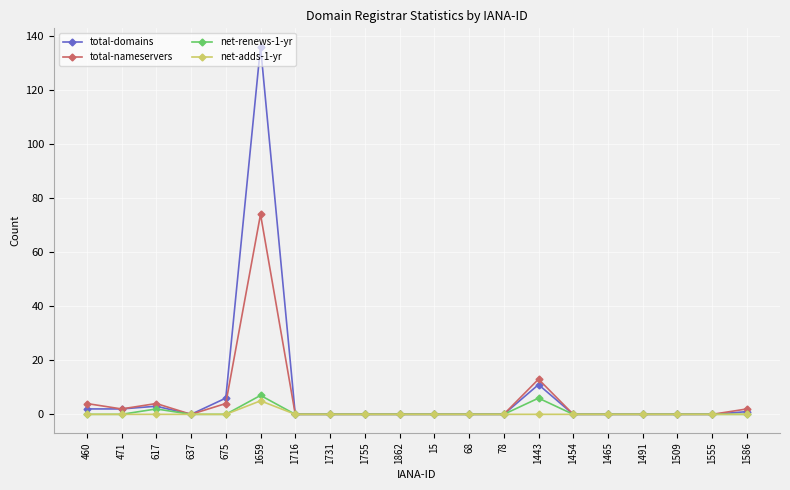

What are all the series names shown in the legend?

total-domains, total-nameservers, net-renews-1-yr, net-adds-1-yr